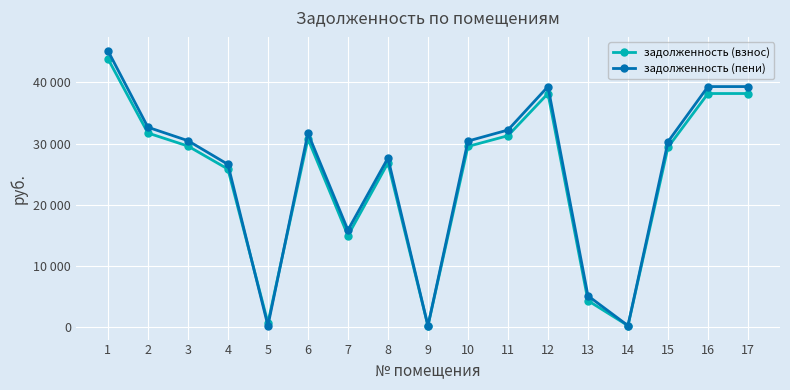

True or false: задолженность (взнос) has more than 0 interior local peaks.

True